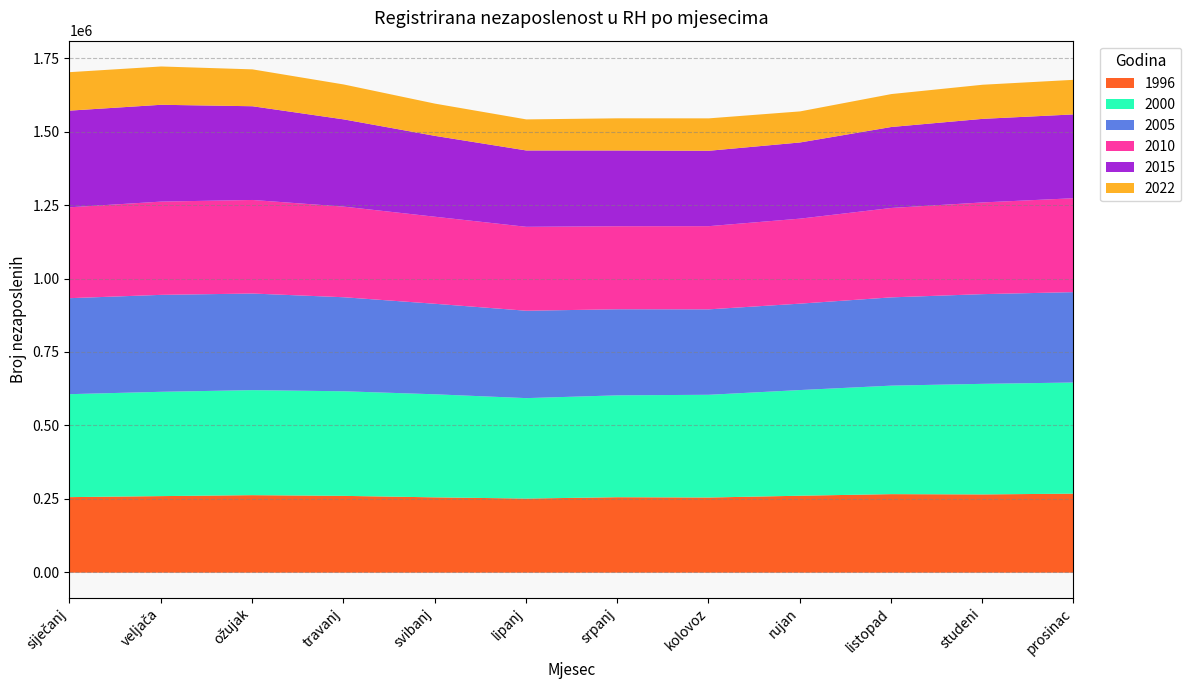

How many data points in 2000 are less than 356226?

6